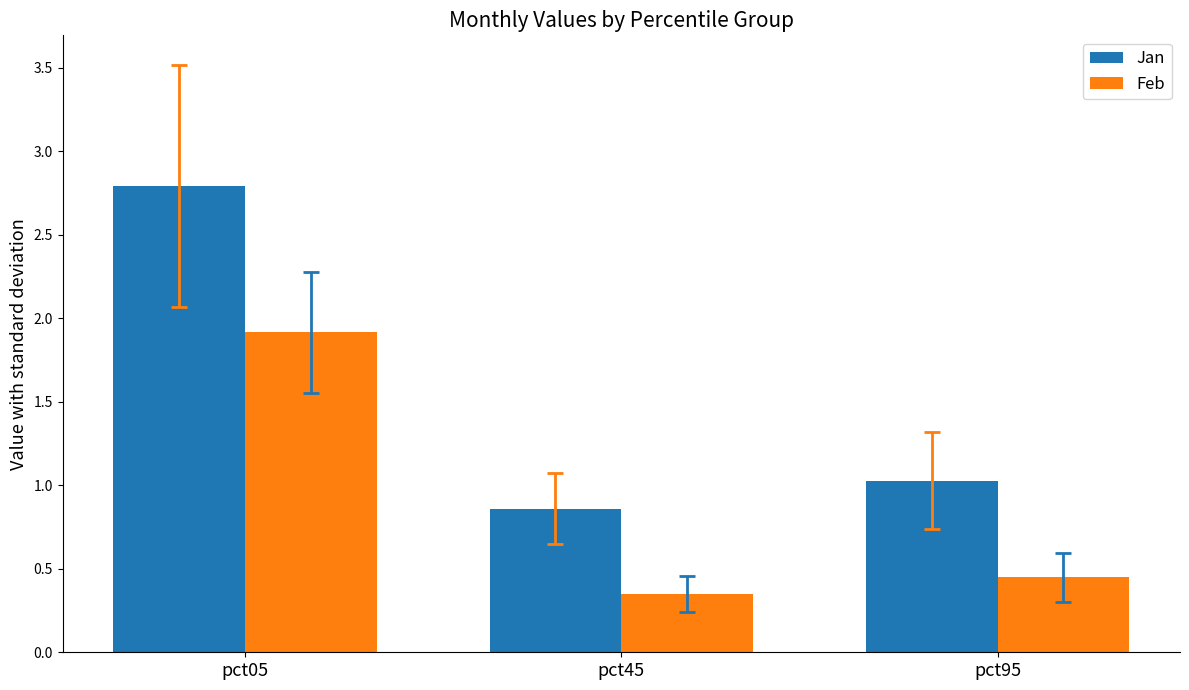

Which series has the largest total across all categories?

Jan